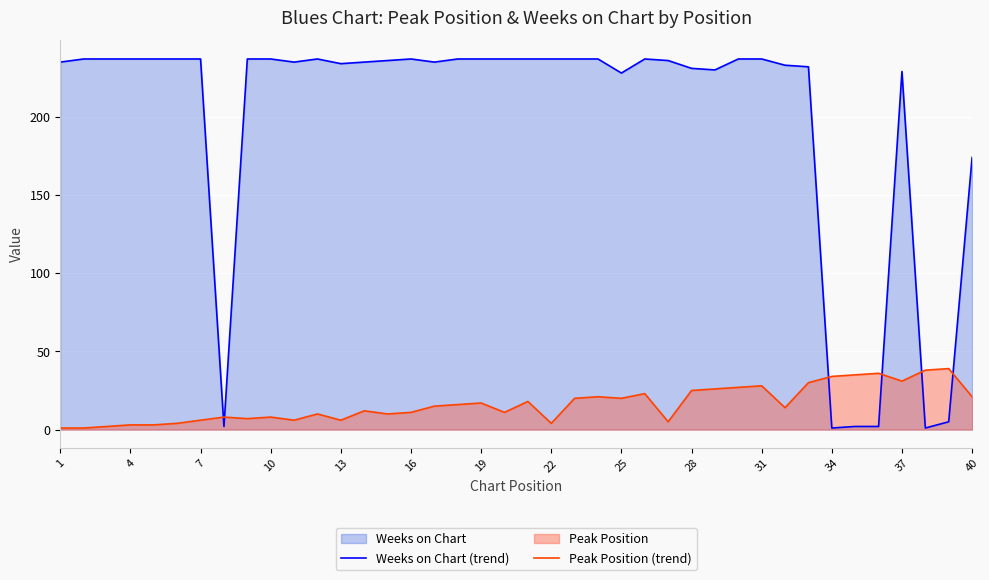

How many data points does each series have?

40